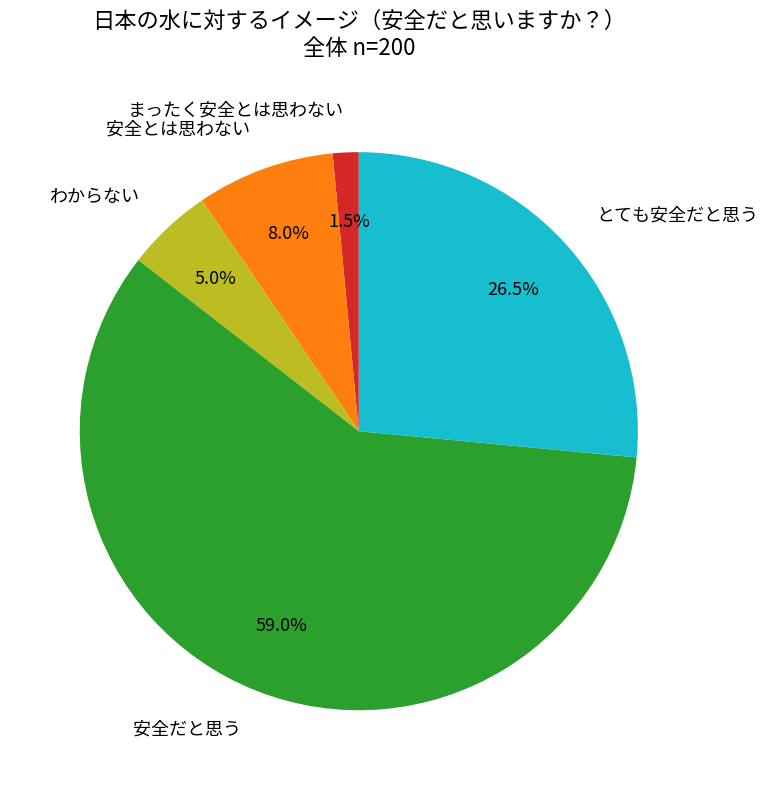

Count the number of slices in the pie.

5